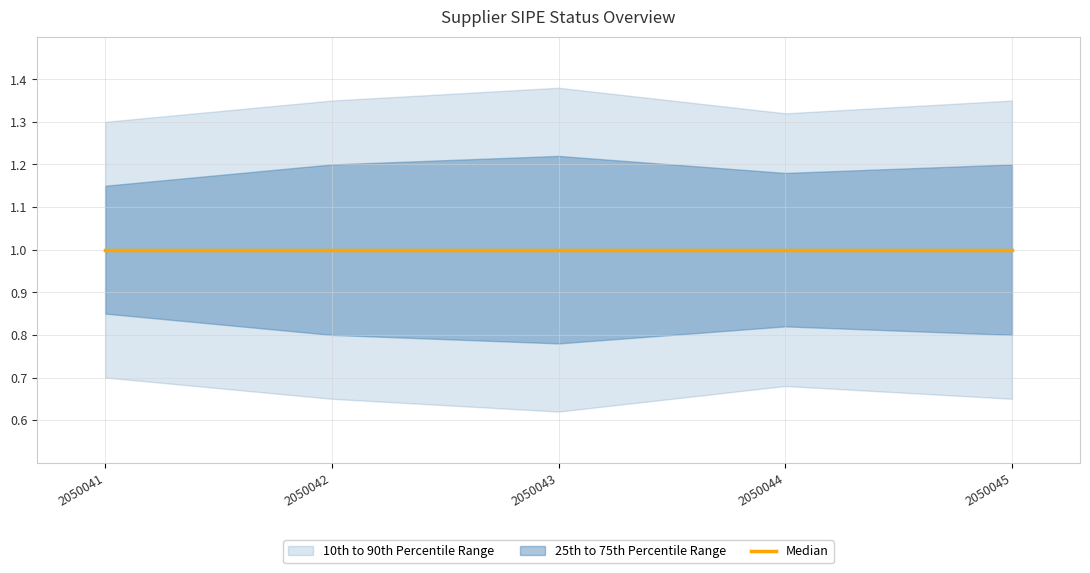

True or false: 25th to 75th Percentile Range lower and 10th to 90th Percentile Range upper intersect in this chart.

False